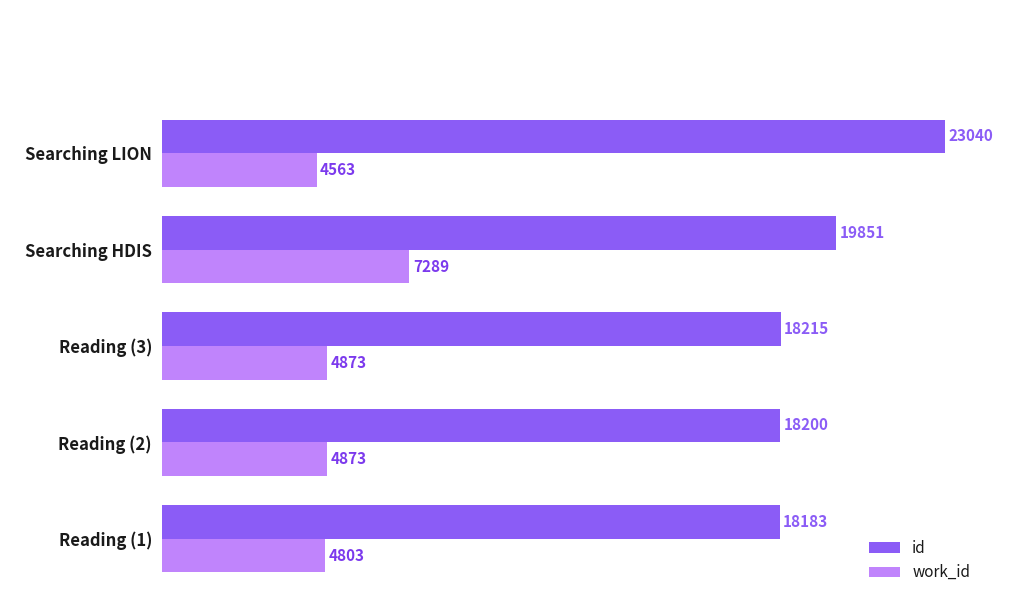

Read the id value at Reading (1), to the nearest 10.

18180